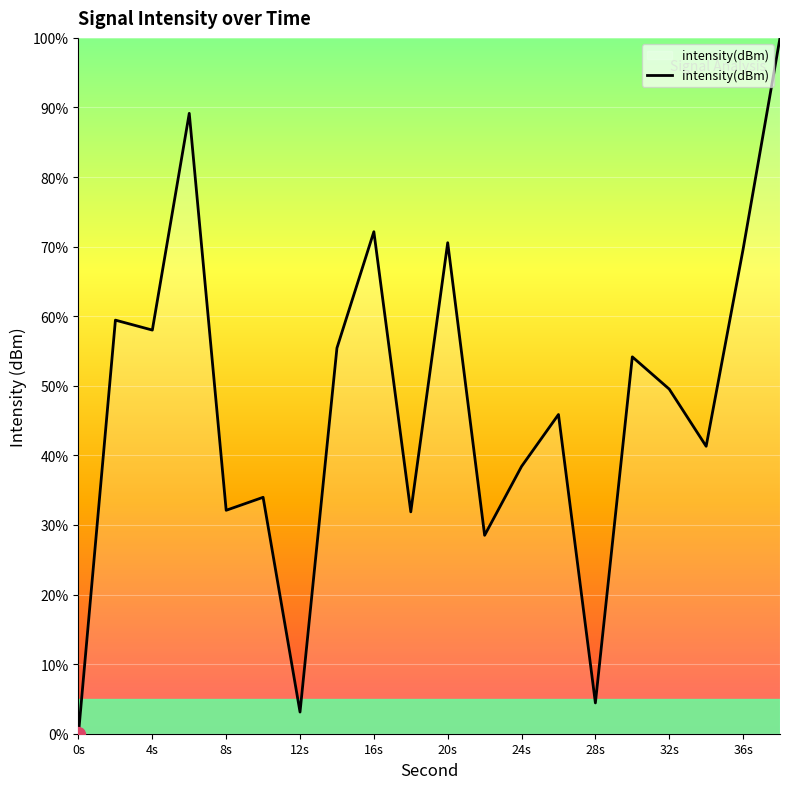

What is the difference between the maximum and minimum values?

100.0